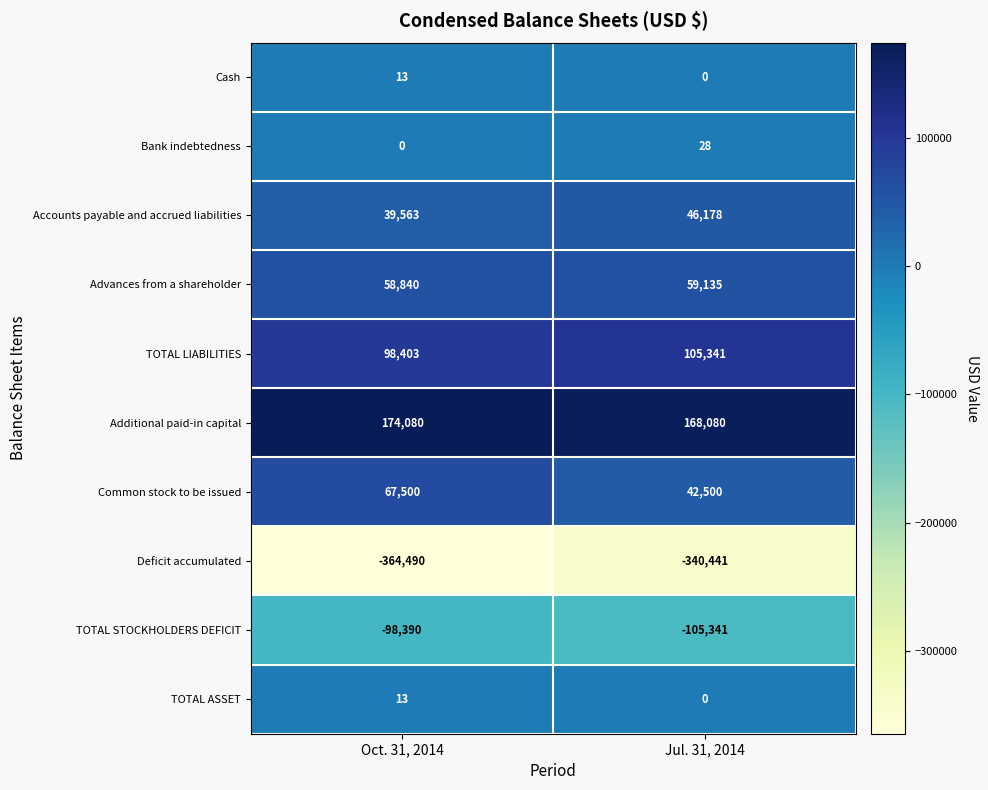

How many data points does each series have?

2